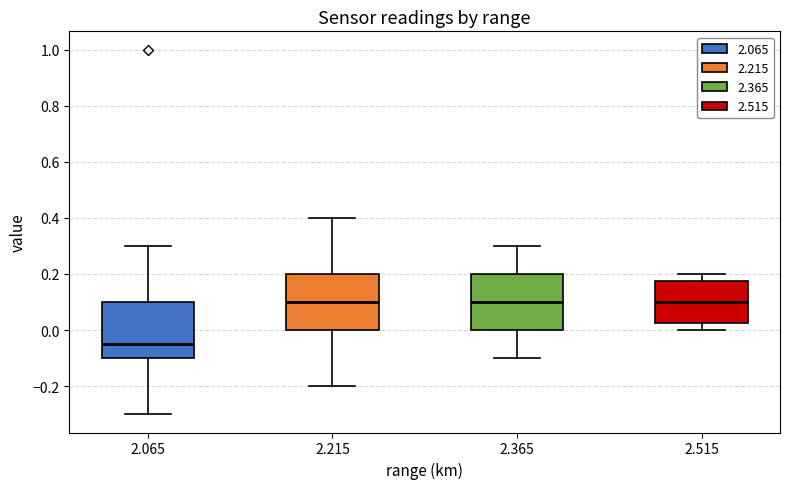

Reading left to right, transcribe this box plot: for each box, give where its median line is, the range the box spans, and where its two whiskers end, as read against the y-axis. The values are not printed on the chart, so give them approximately, as read against the axis.

2.065: median -0.04, box -0.10 to 0.10, whiskers -0.30 to 0.30
2.215: median 0.10, box 0.00 to 0.20, whiskers -0.20 to 0.40
2.365: median 0.10, box 0.00 to 0.20, whiskers -0.10 to 0.30
2.515: median 0.10, box 0.02 to 0.18, whiskers 0.00 to 0.20